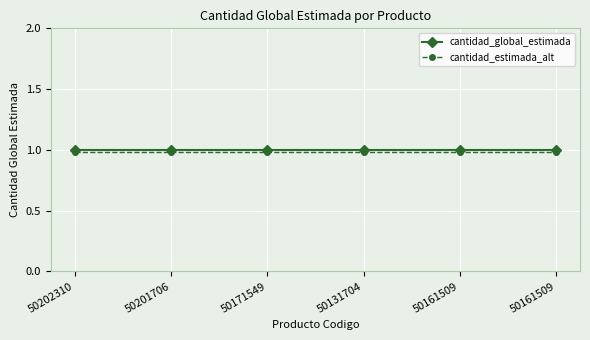

What are all the series names shown in the legend?

cantidad_global_estimada, cantidad_estimada_alt